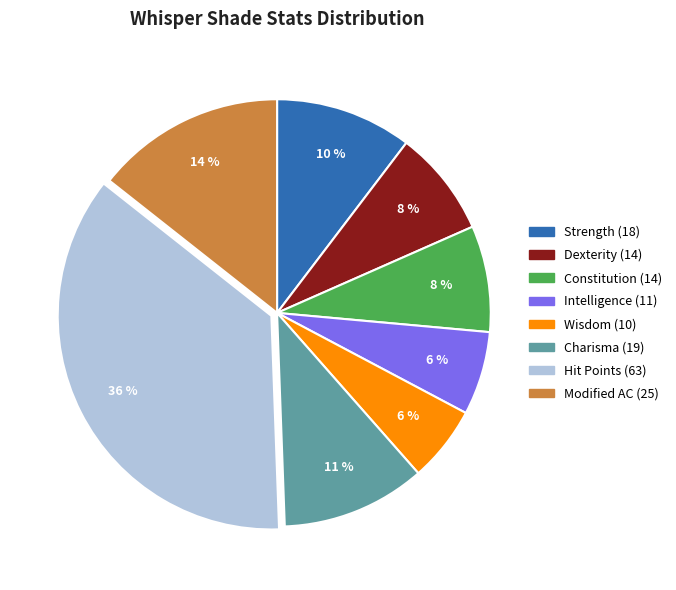

Between Wisdom and Dexterity, which is larger?

Dexterity